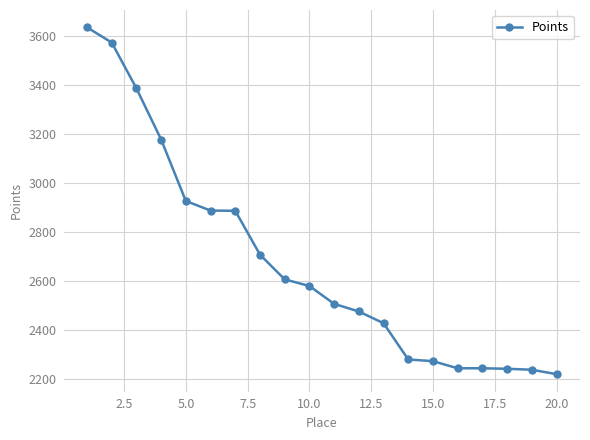

What is the value of the 17th point from the left?

2242